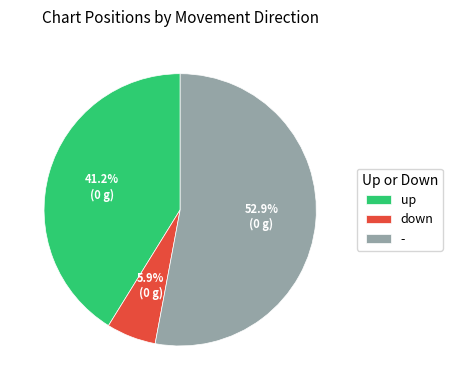

How many segments does this pie chart have?

3